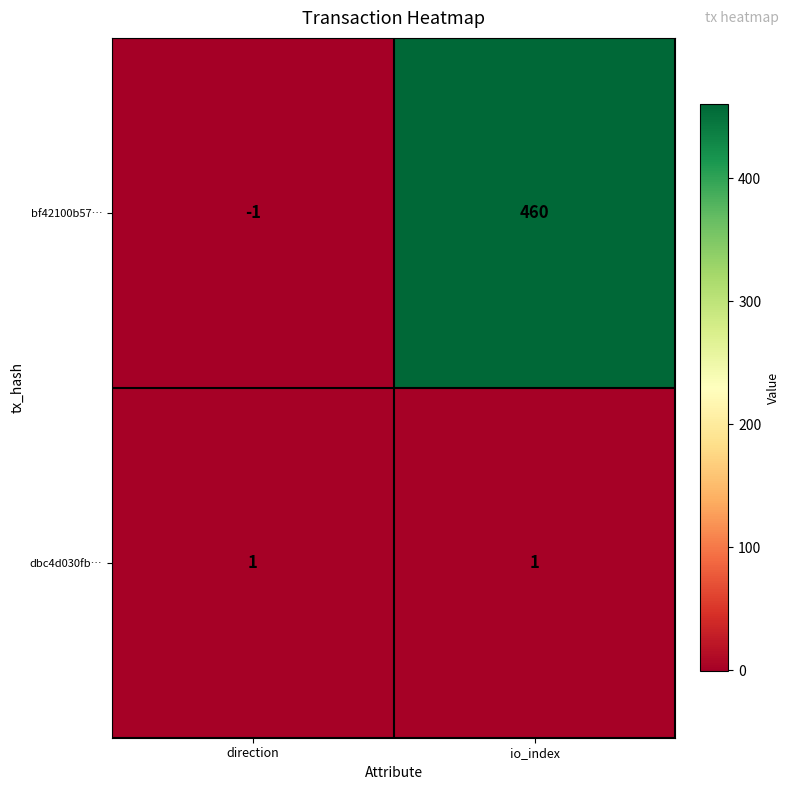

Reading left to right, list all the values displayed in this chart.

bf42100b57…: -1	460
dbc4d030fb…: 1	1